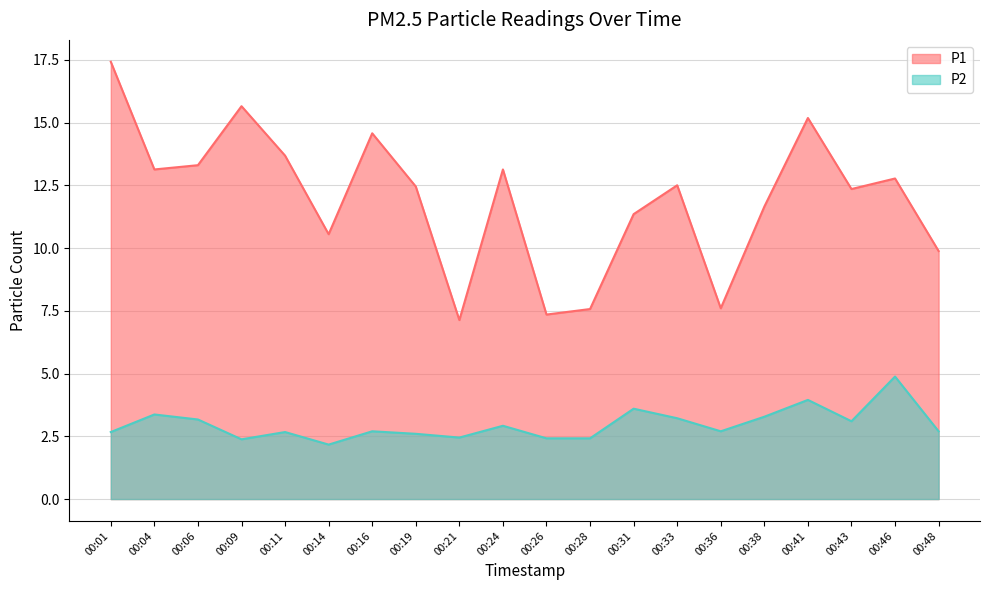

True or false: P2 has a value of 4.0 at 00:11.

False